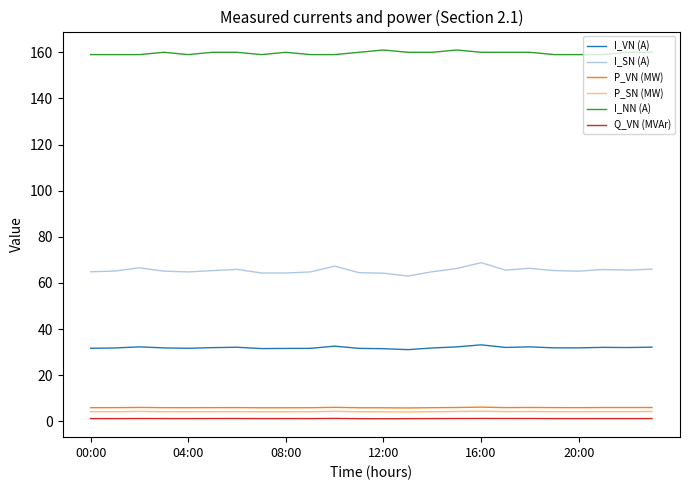

What is the lowest value of the I_VN (A) series?

31.1